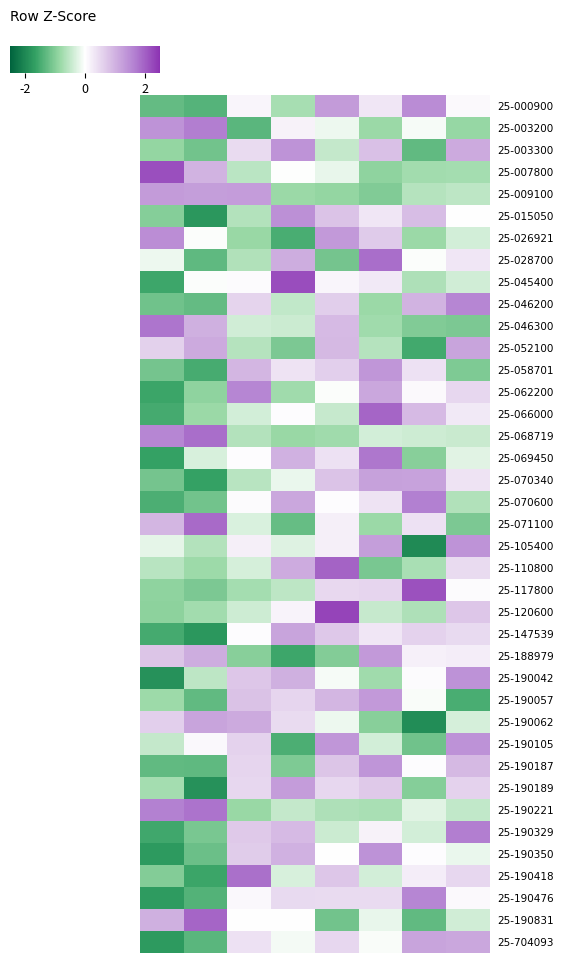

Rank the series by their maximum value, from highest to lowest.

25-120600, 25-045400, 25-007800, 25-117800, 25-110800, 25-066000, 25-190831, 25-071100, 25-068719, 25-028700, 25-190418, 25-190221, 25-046300, 25-069450, 25-190329, 25-003200, 25-070600, 25-190476, 25-062200, 25-046200, 25-000900, 25-026921, 25-015050, 25-190042, 25-190350, 25-190105, 25-105400, 25-003300, 25-190187, 25-058701, 25-188979, 25-190057, 25-009100, 25-190189, 25-070340, 25-704093, 25-190062, 25-147539, 25-052100